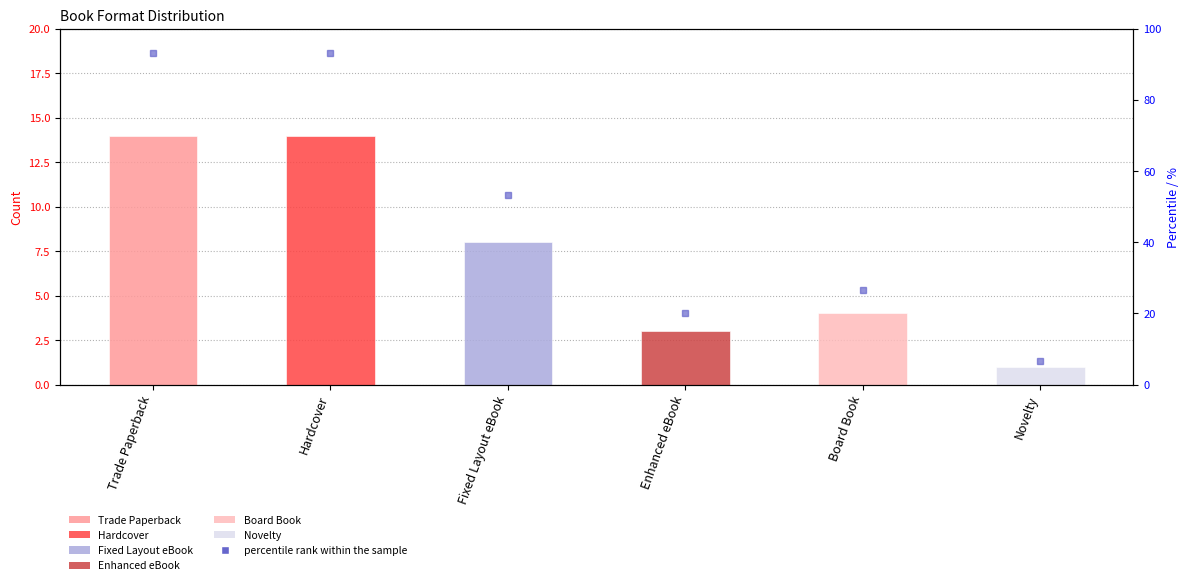

What is the label of the 2nd bar from the right?

Board Book